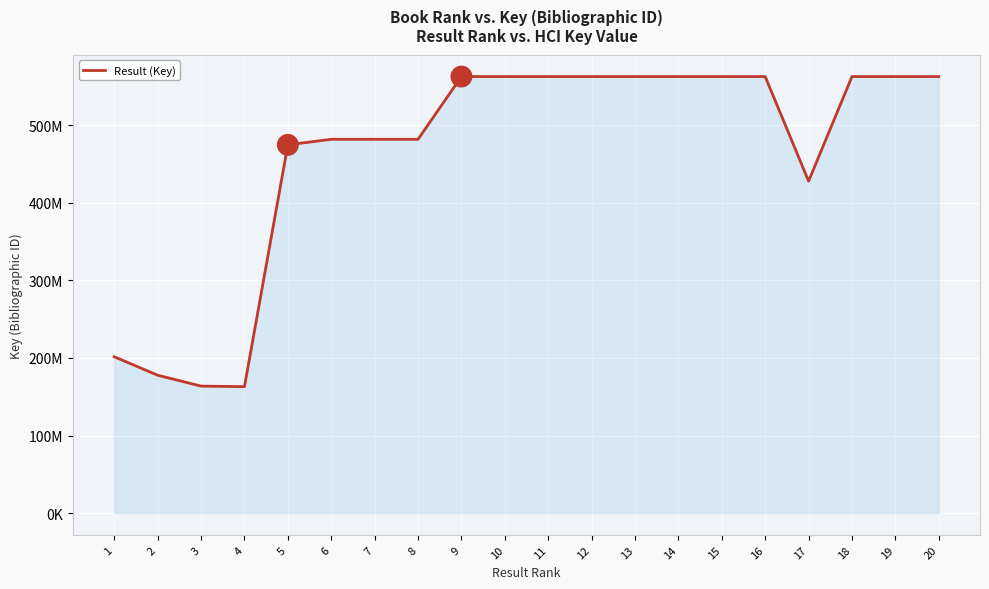

What is the change in value from 9 to 18?

-1074